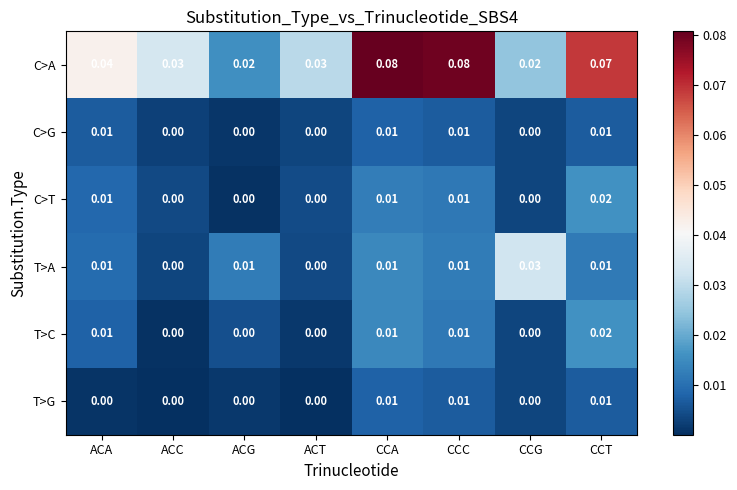

Which series has the largest range (max minus min)?

C>A